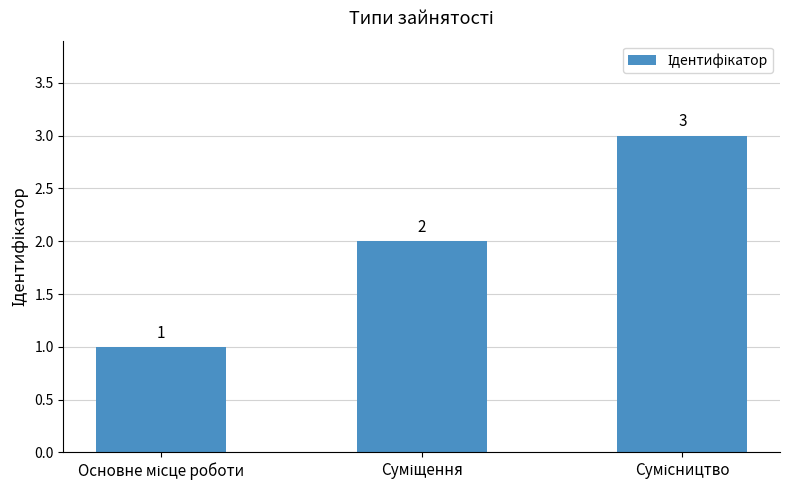

Count the values in the range 1 to 3.

3